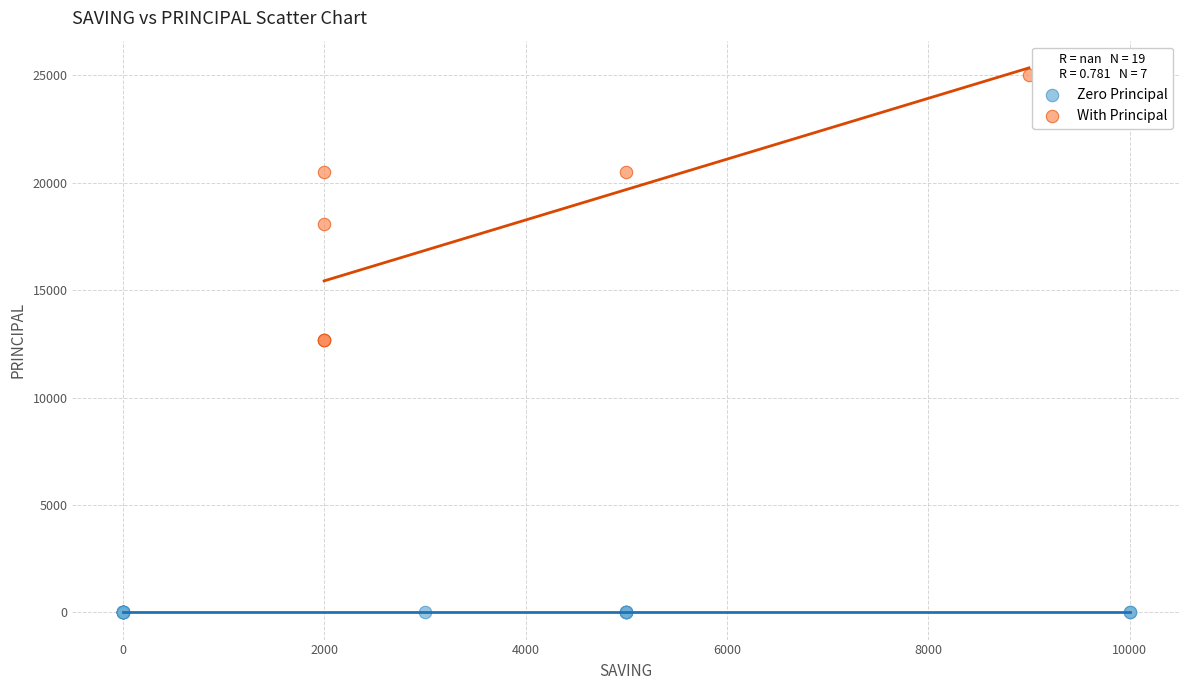

What are all the series names shown in the legend?

Zero Principal, With Principal